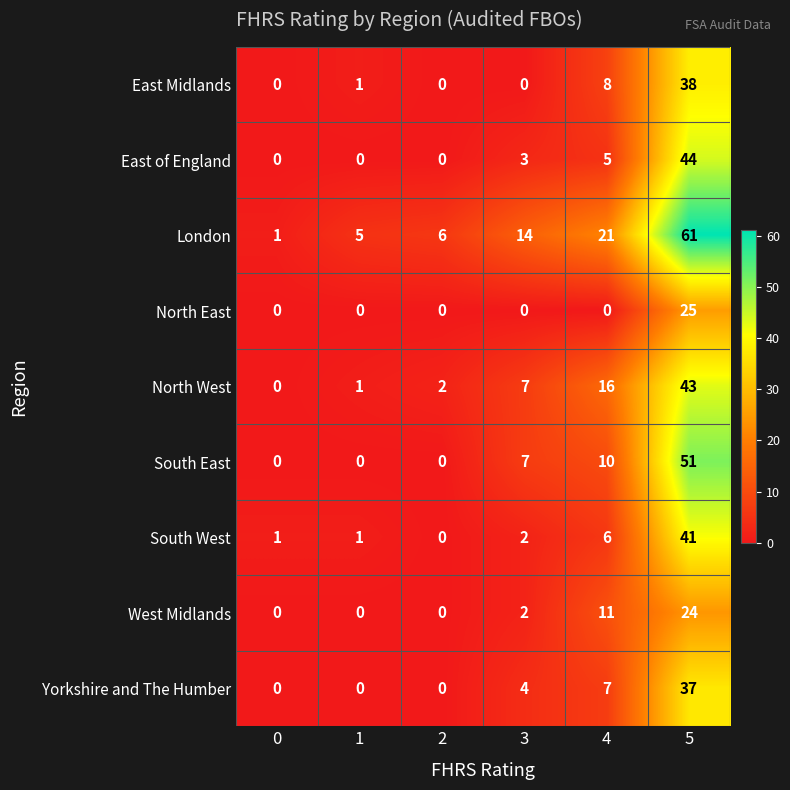

Where is East of England nearest to the value 22?

4